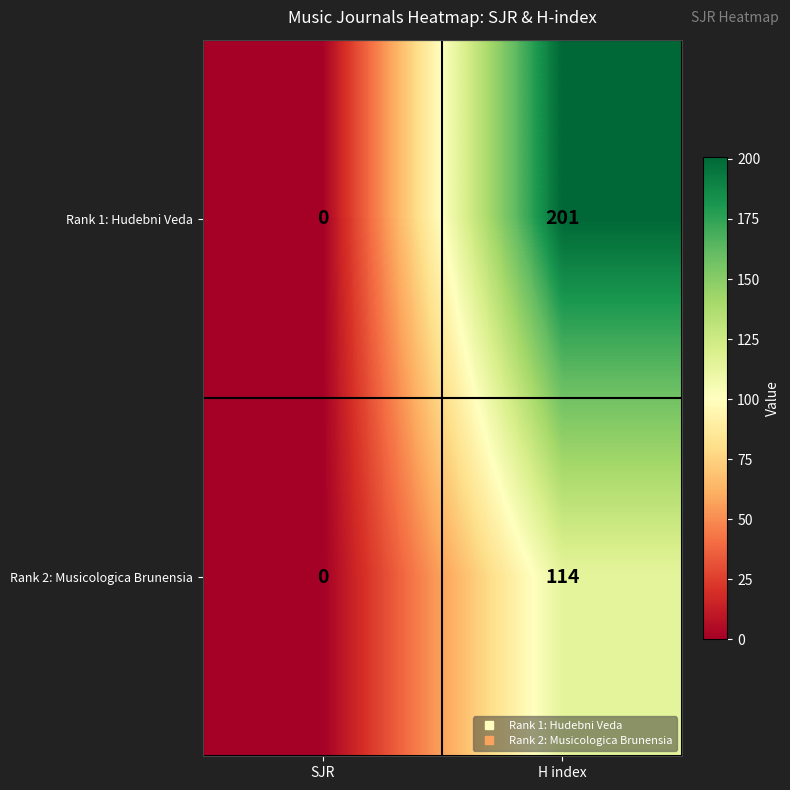

What is the average value of the Rank 2: Musicologica Brunensia series?

57